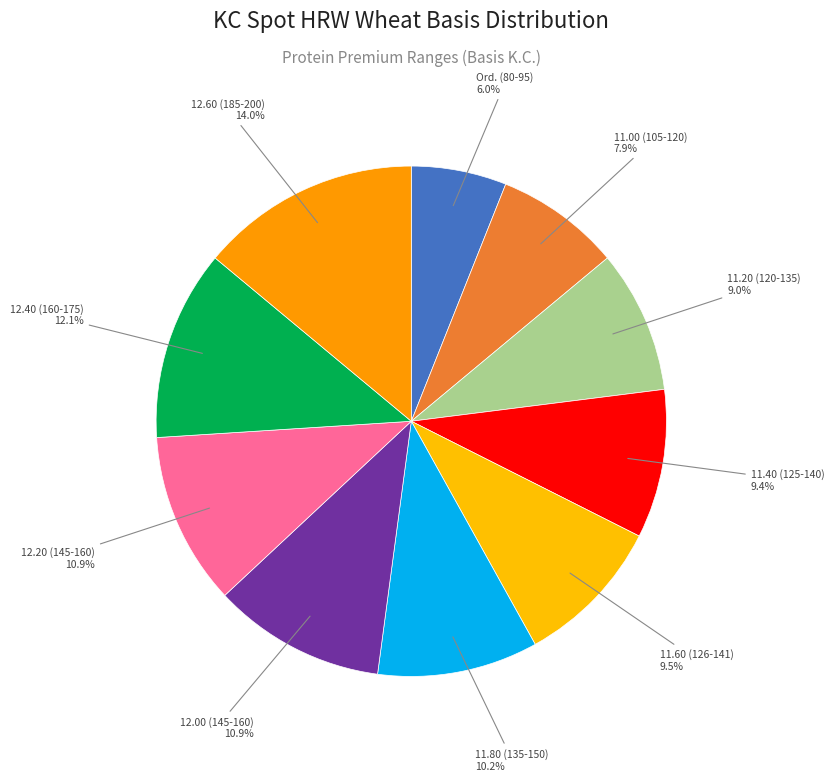

How many slices are in this pie chart?

10